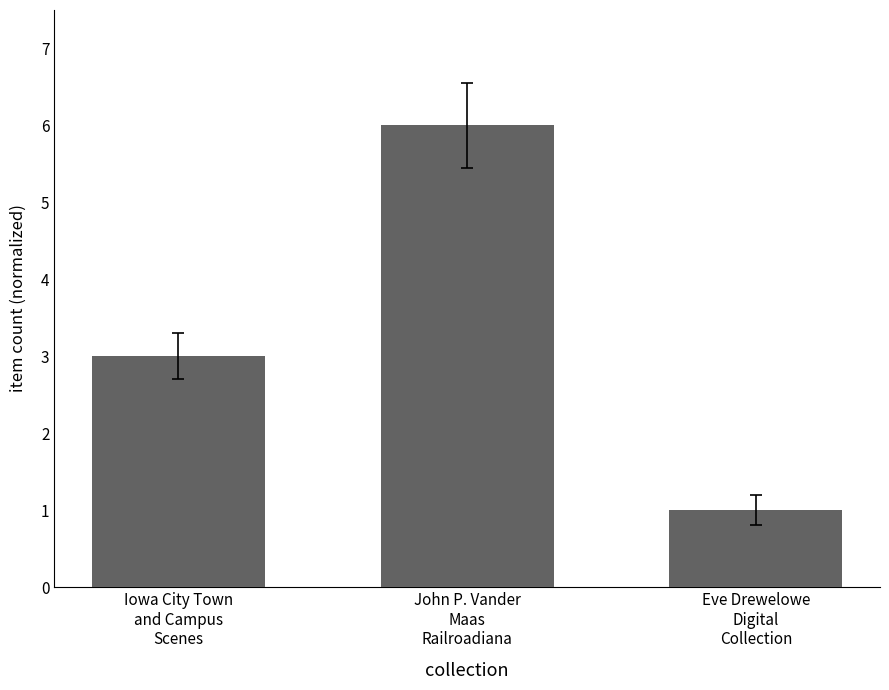

Rank the categories by value from highest to lowest.

John P. Vander
Maas
Railroadiana, Iowa City Town
and Campus
Scenes, Eve Drewelowe
Digital
Collection